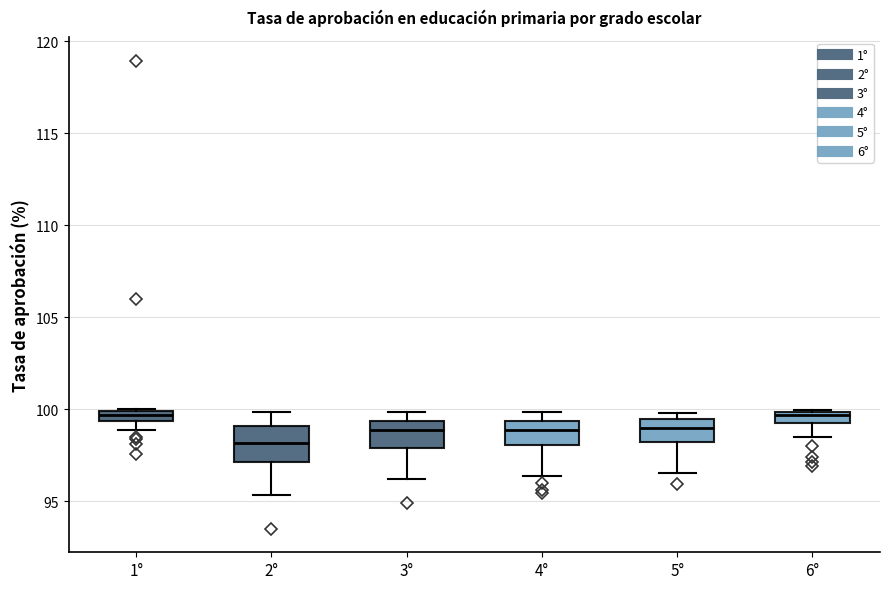

Comparing the boxes themselves (not the whiskers), which one is the tallest?

2°